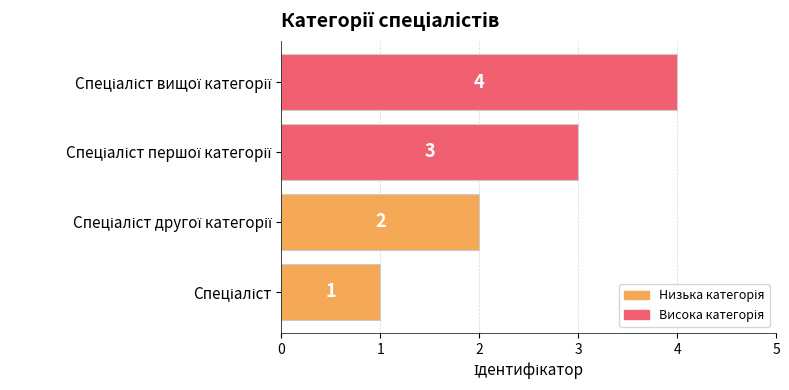

What is the maximum value shown in the chart?

4